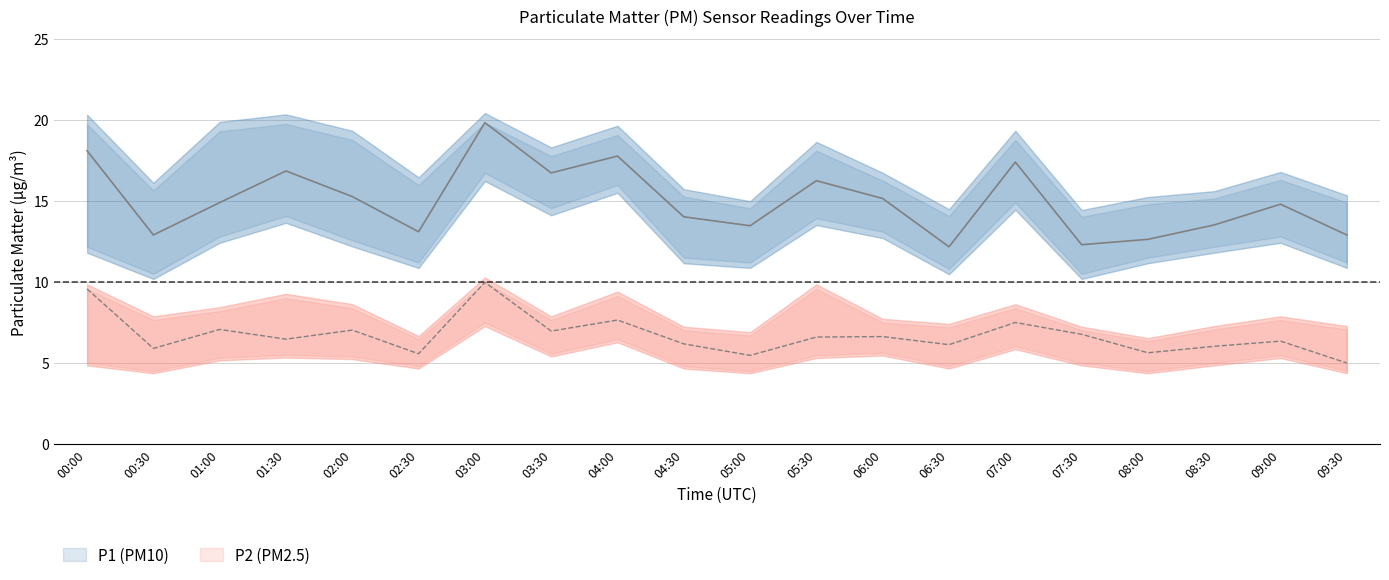

Where is the first local maximum for P2_upper?

01:30